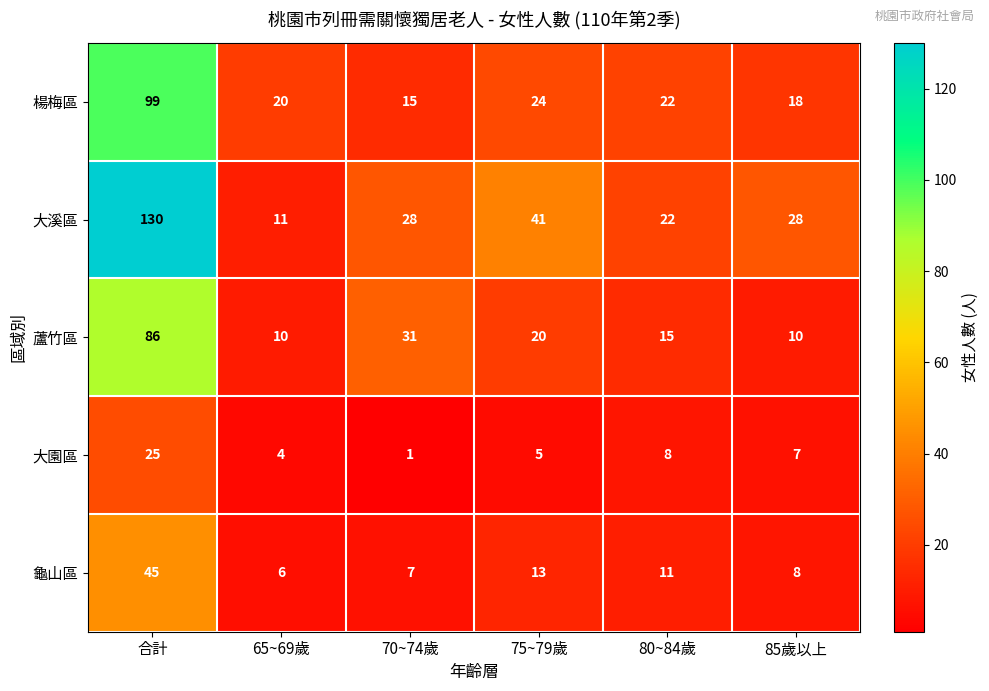

Reading left to right, transcribe all the data shown in this chart.

楊梅區: 99	20	15	24	22	18
大溪區: 130	11	28	41	22	28
蘆竹區: 86	10	31	20	15	10
大園區: 25	4	1	5	8	7
龜山區: 45	6	7	13	11	8